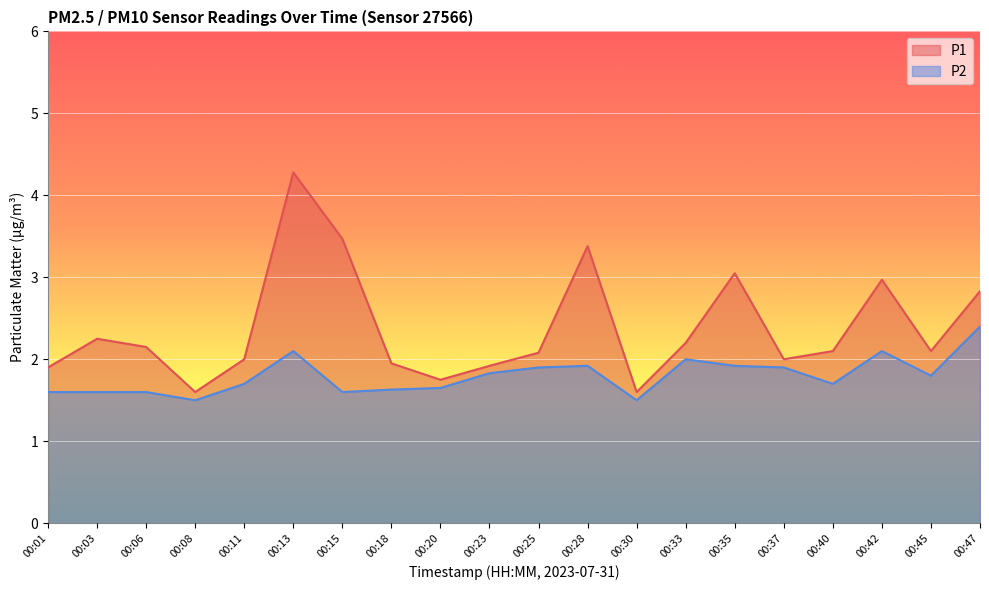

Rank the series at 00:47 from highest to lowest value.

P1, P2